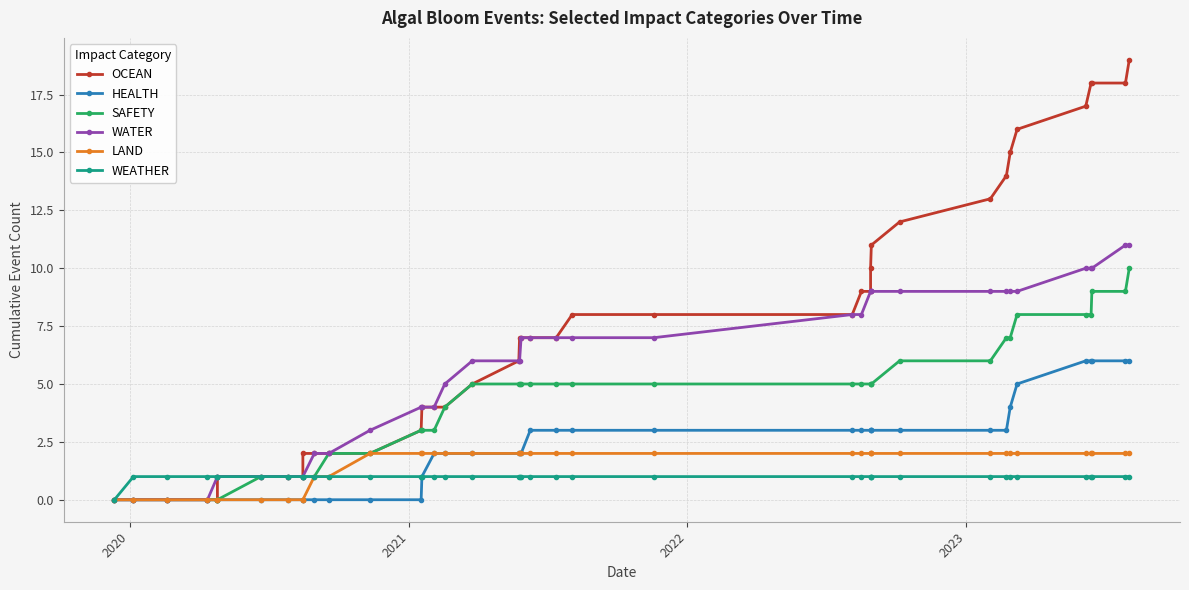

Count the WEATHER values in the range 1 to 2.

39